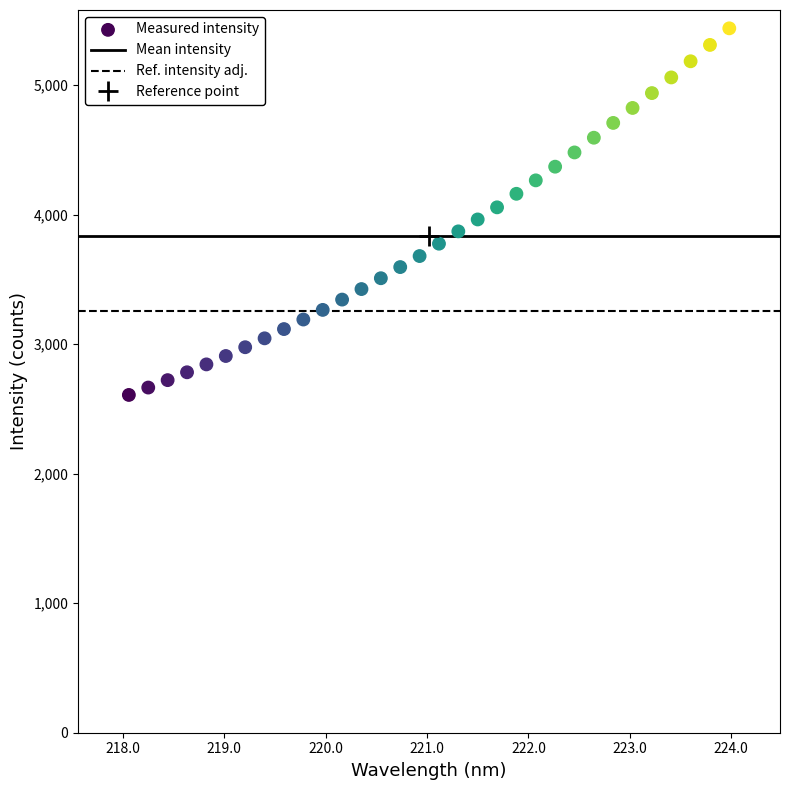

What is the range of Y values (max minus min)?

2831.0